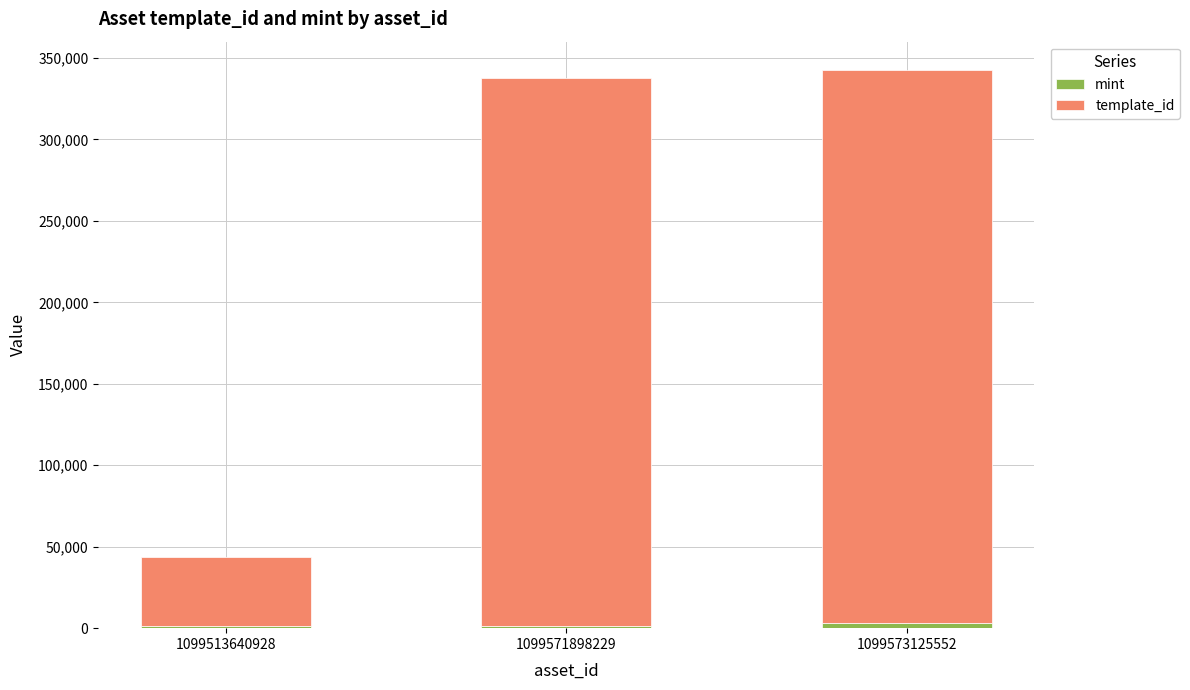

What is the value of the mint bar at the 3rd from the left?

3150